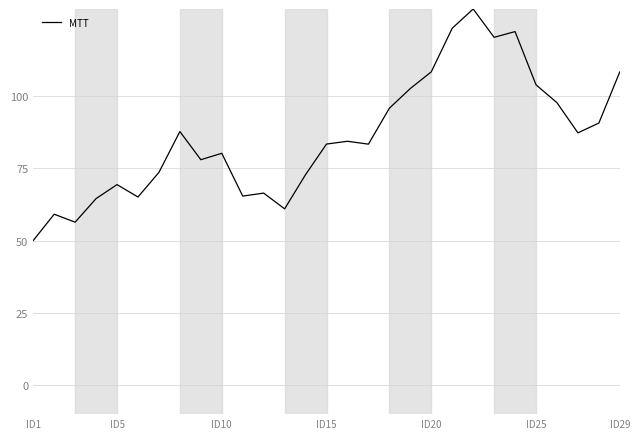

What is the average value?

85.8